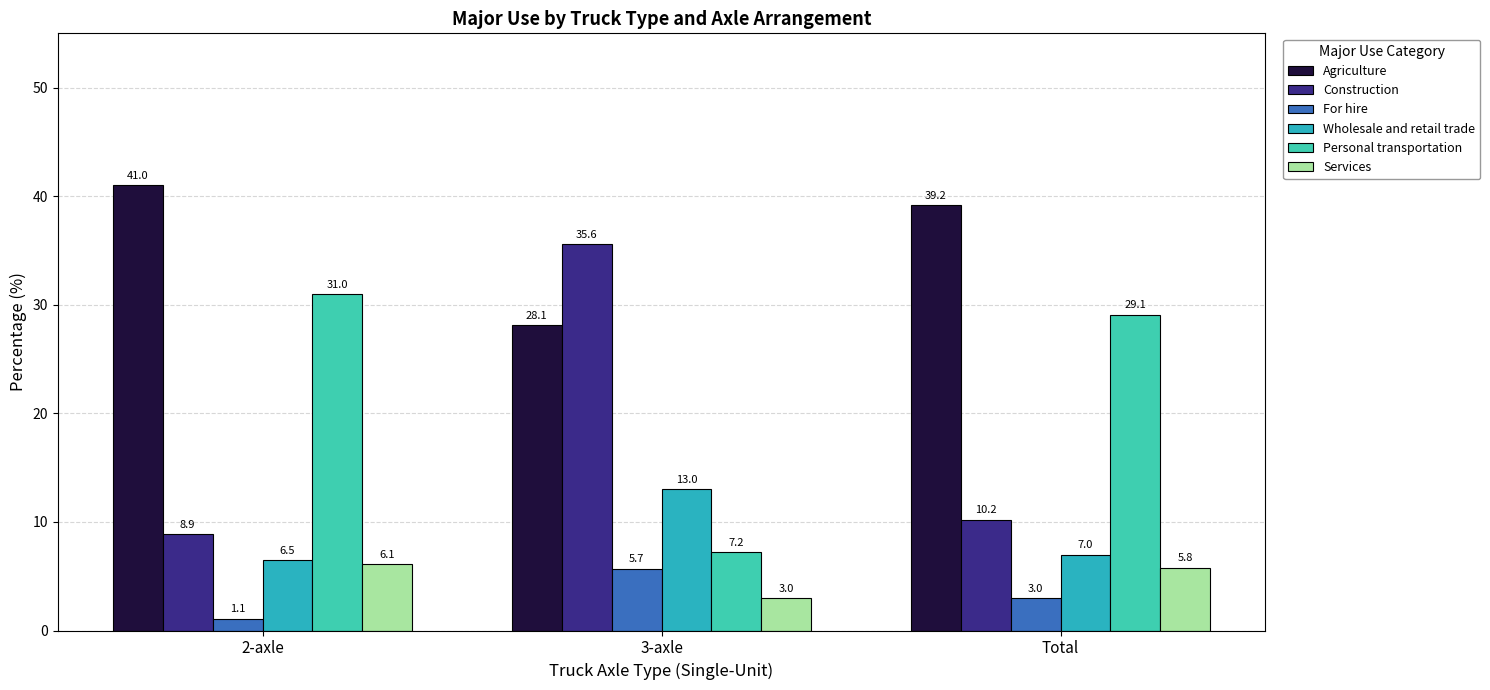

Reading left to right, transcribe all the data shown in this chart.

Agriculture: 41.0	28.1	39.2
Construction: 8.9	35.6	10.2
For hire: 1.1	5.7	3.0
Wholesale and retail trade: 6.5	13.0	7.0
Personal transportation: 31.0	7.2	29.1
Services: 6.1	3.0	5.8